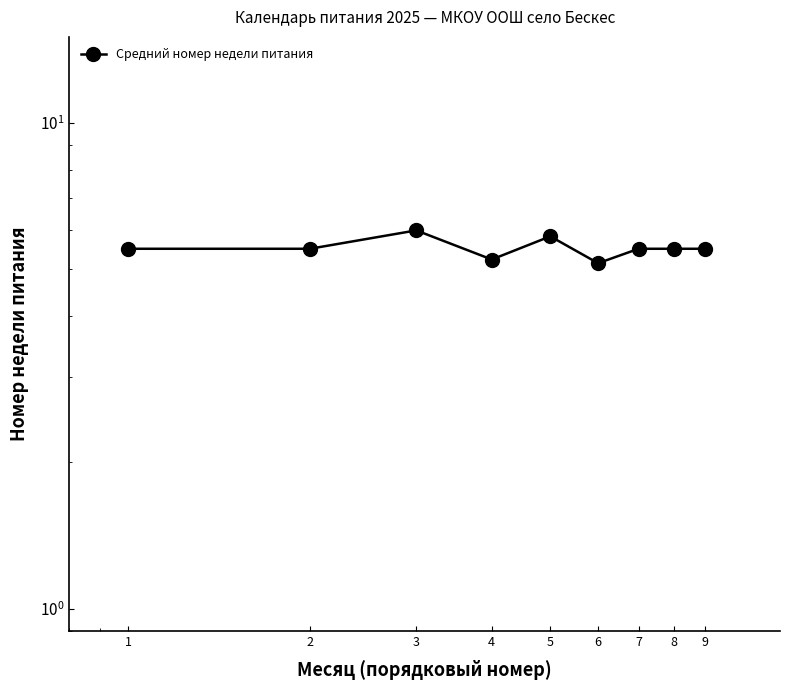

The chart shows a value of 1.2 at 3. True or false?

False